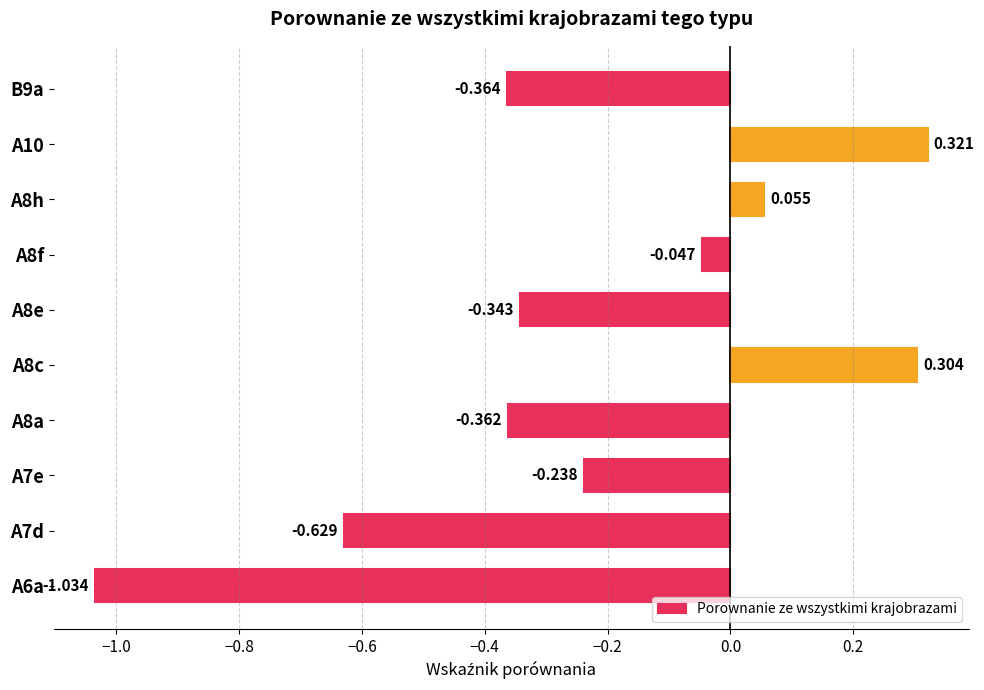

Which label corresponds to the smallest value in the chart?

A6a